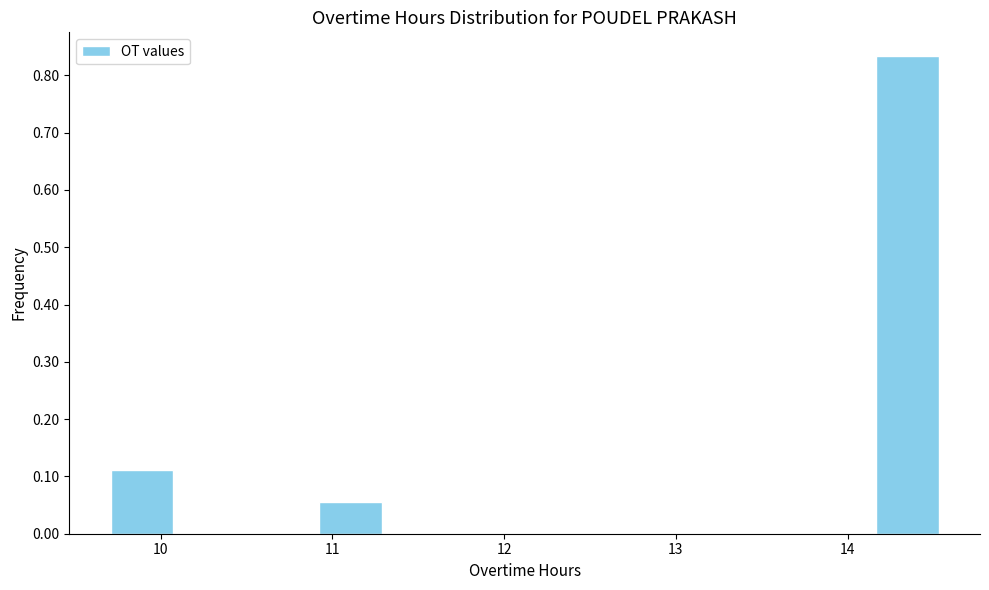

What is the height of the bar covering 9.7 to 10.1 on the x-axis? Neither the bar edges nor the heights are printed on the chart, so give them approximately, as read against the axes.

0.11